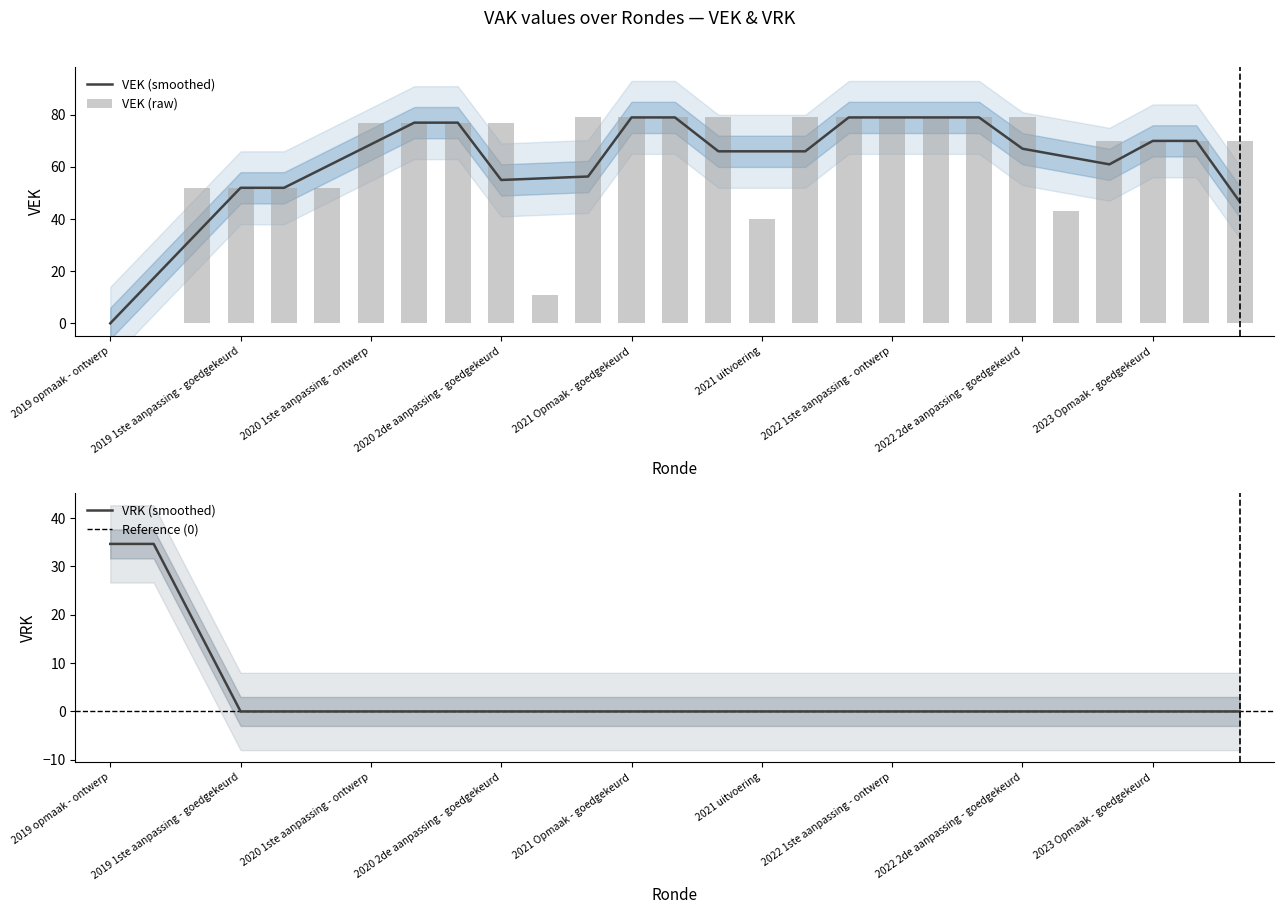

Reading left to right, extract all data points from this chart.

0	0	52	52	52	52	77	77	77	77	11	79	79	79	79	40	79	79	79	79	79	79	43	70	70	70	70